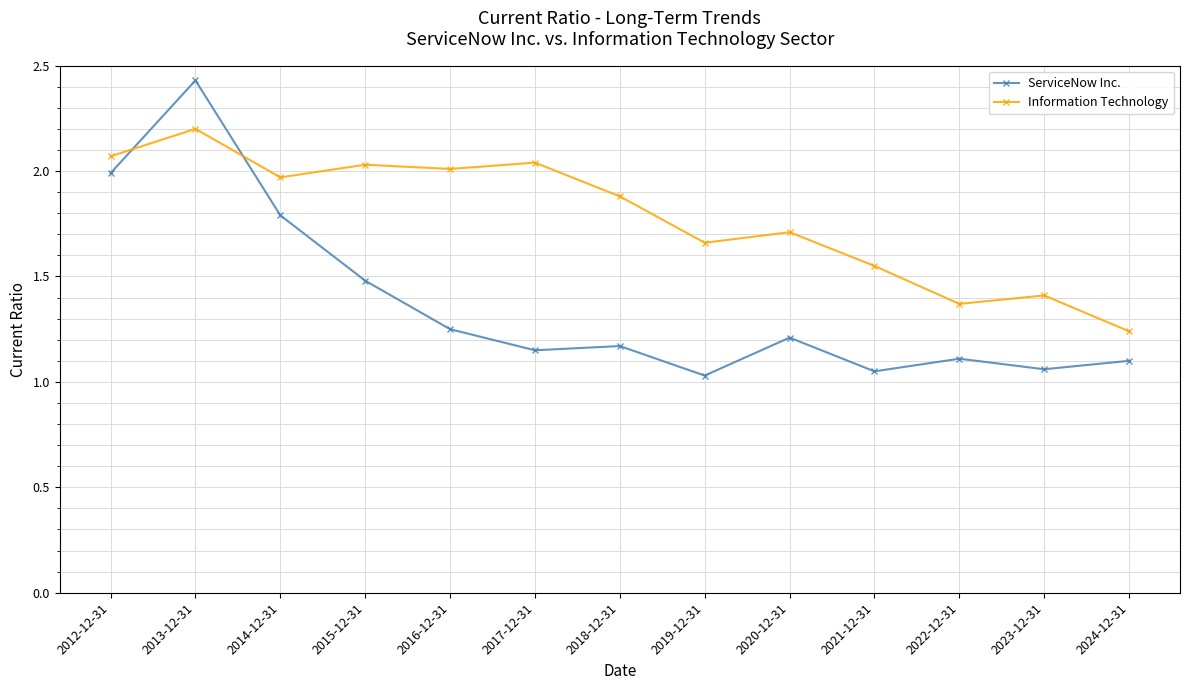

What is the label of the 7th point from the left?

2018-12-31